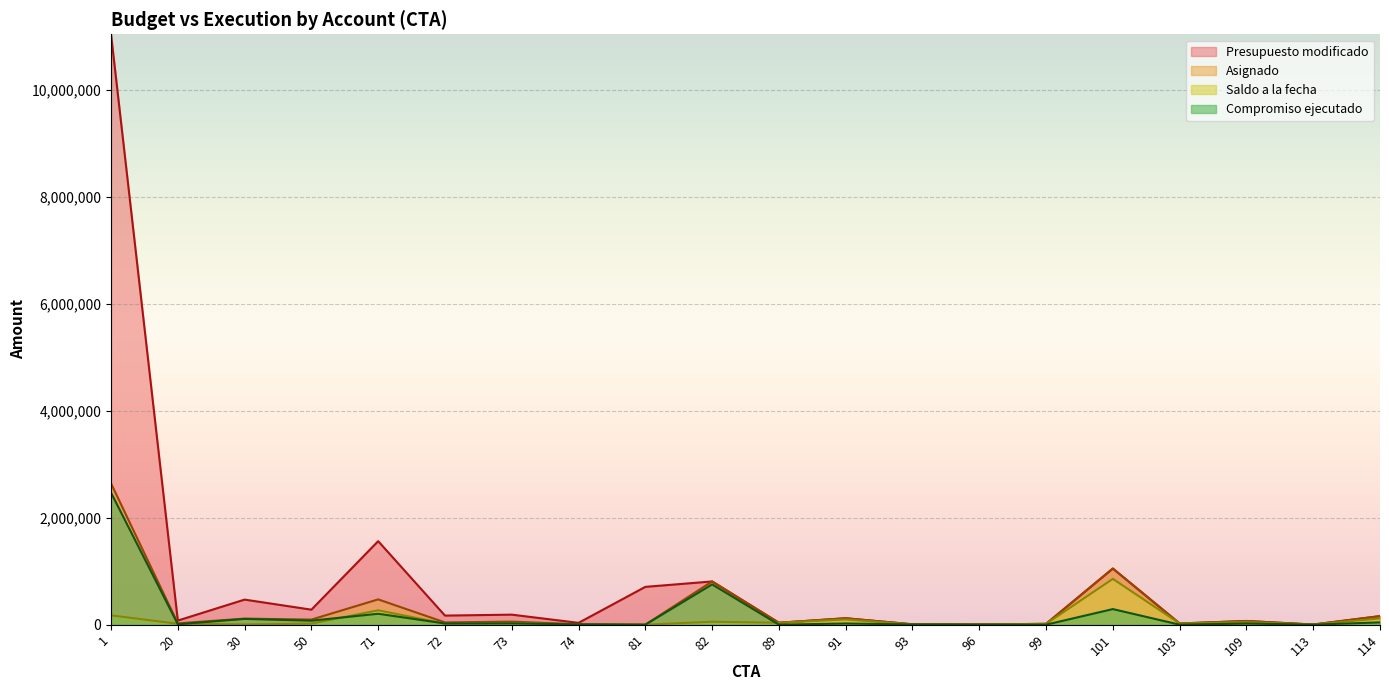

Which series has the widest spread of values?

Presupuesto modificado